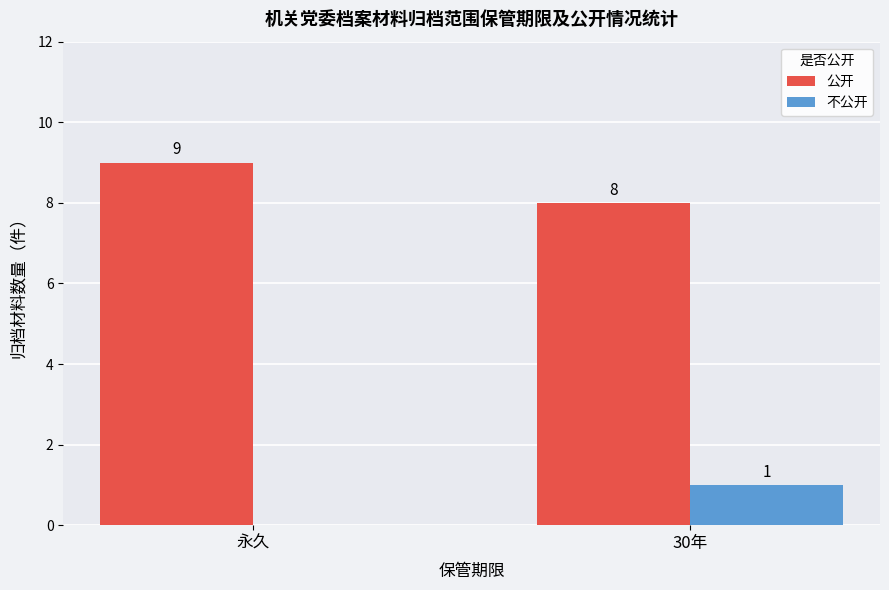

Which category has the highest value across all series?

永久